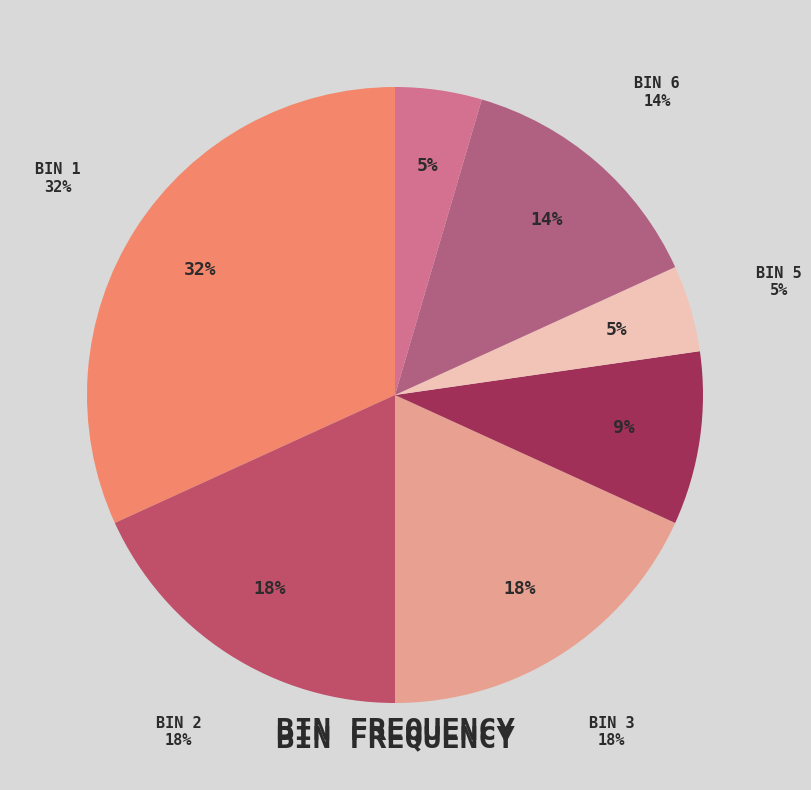

Which category has the smallest portion of the pie?

5